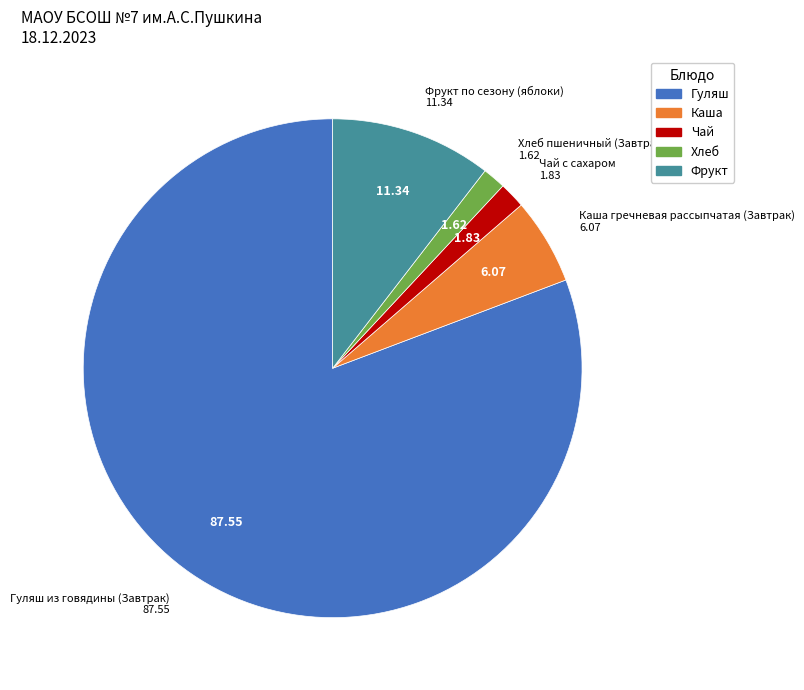

Which slice is the largest?

Гуляш